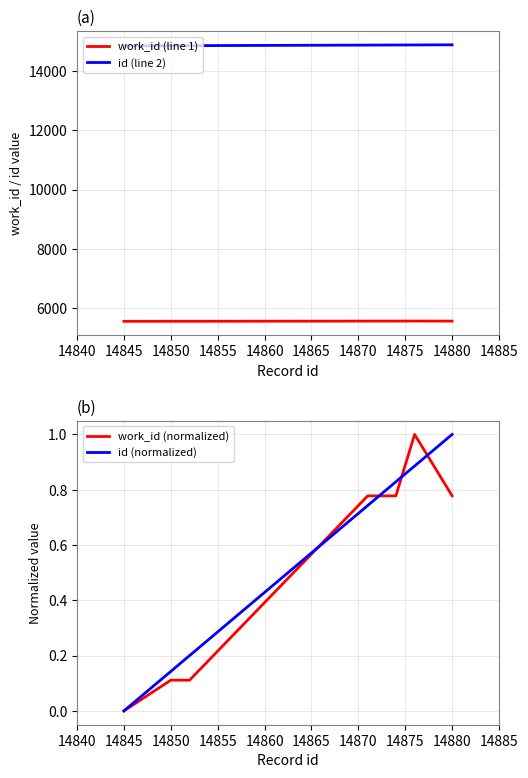

What is the highest value of the work_id (line 1) series?

5567